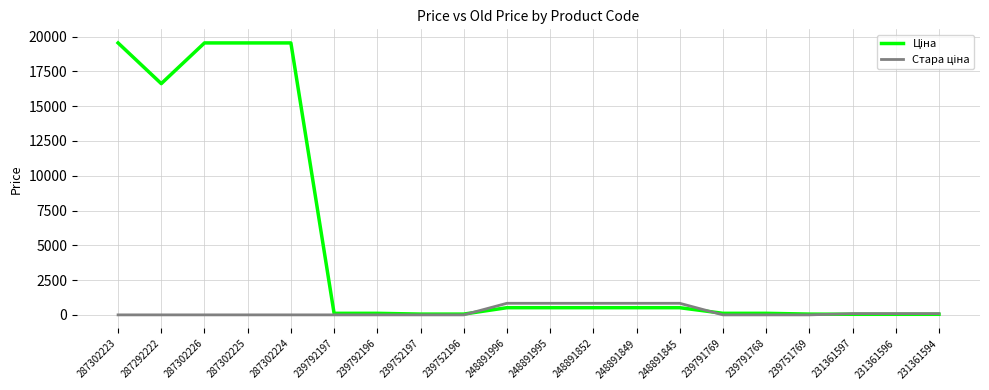

Does the chart display data point markers on the line(s)?

No